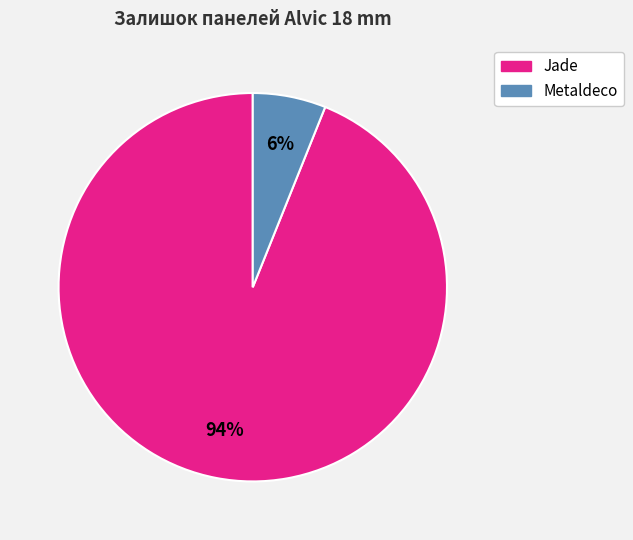

To the nearest percent, what is the difference between the largest and smallest slice percentages?

88%